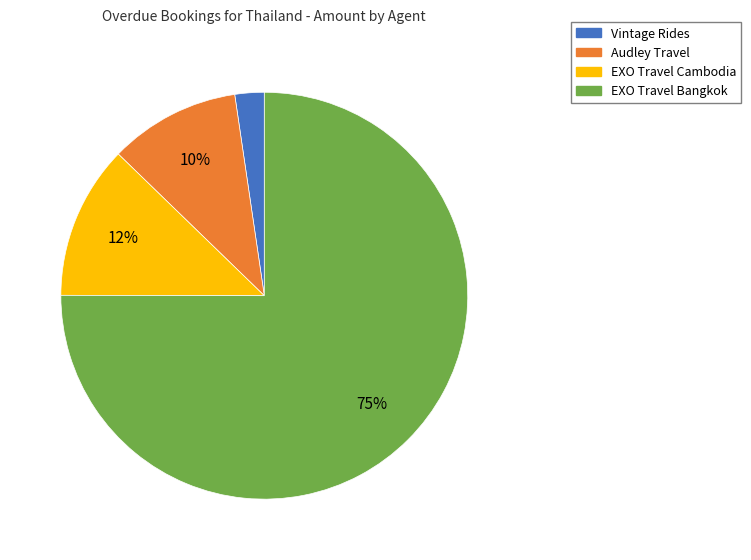

To the nearest percent, what portion does Audley Travel represent?

10%